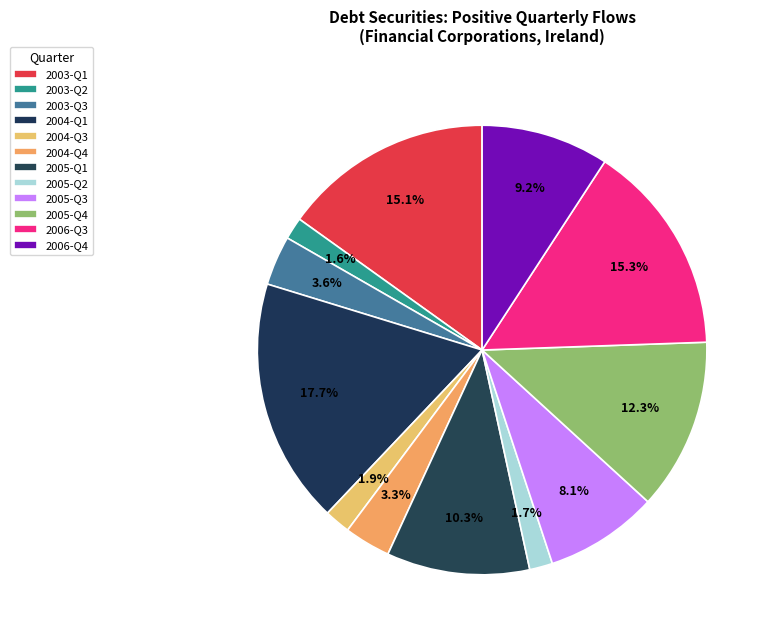

Which has a higher value, 2005-Q1 or 2005-Q4?

2005-Q4